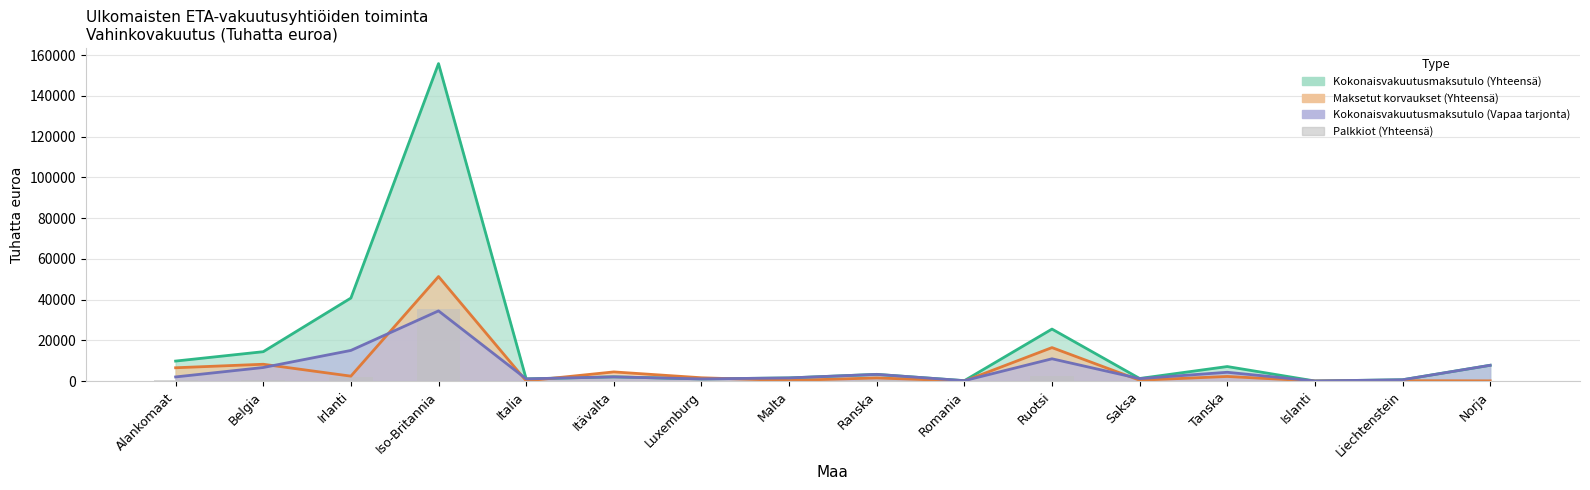

The chart shows a value of 125.0 at Saksa. True or false?

True